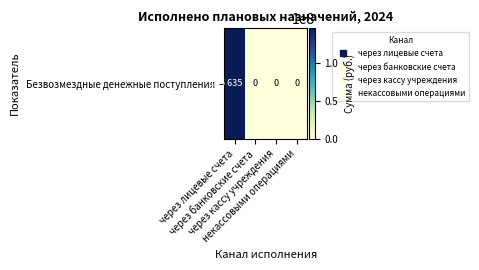

The chart shows a value of 101071746 at некассовыми операциями. True or false?

False